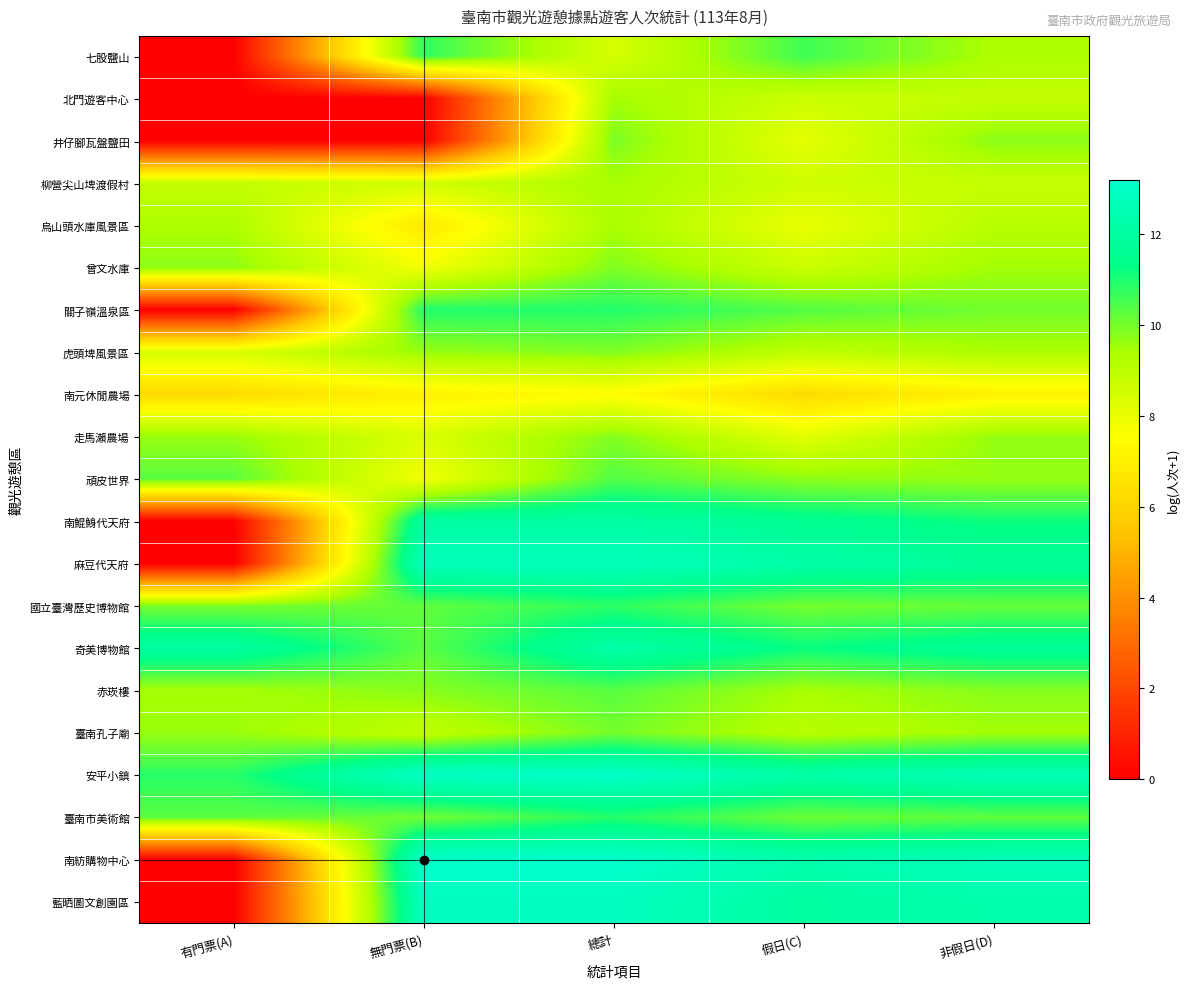

Which has a higher value, 有門票(A) or 假日(C)?

假日(C)